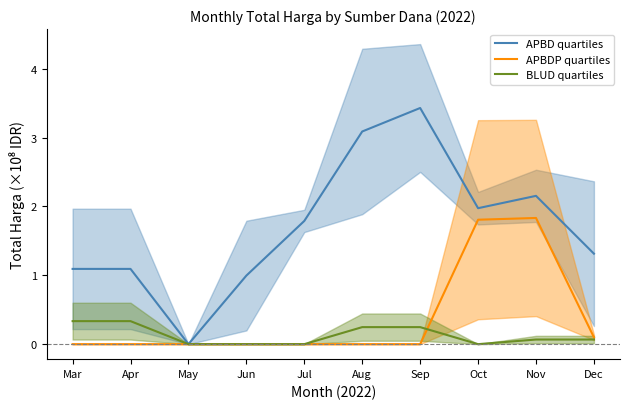

Reading left to right, extract all data points from this chart.

APBD quartiles: 1.1	1.1	0.0	1.0	1.8	3.1	3.4	2.0	2.2	1.3
APBDP quartiles: 0.0	0.0	0.0	0.0	0.0	0.0	0.0	1.8	1.8	0.1
BLUD quartiles: 0.3	0.3	0.0	0.0	0.0	0.2	0.2	0.0	0.1	0.1